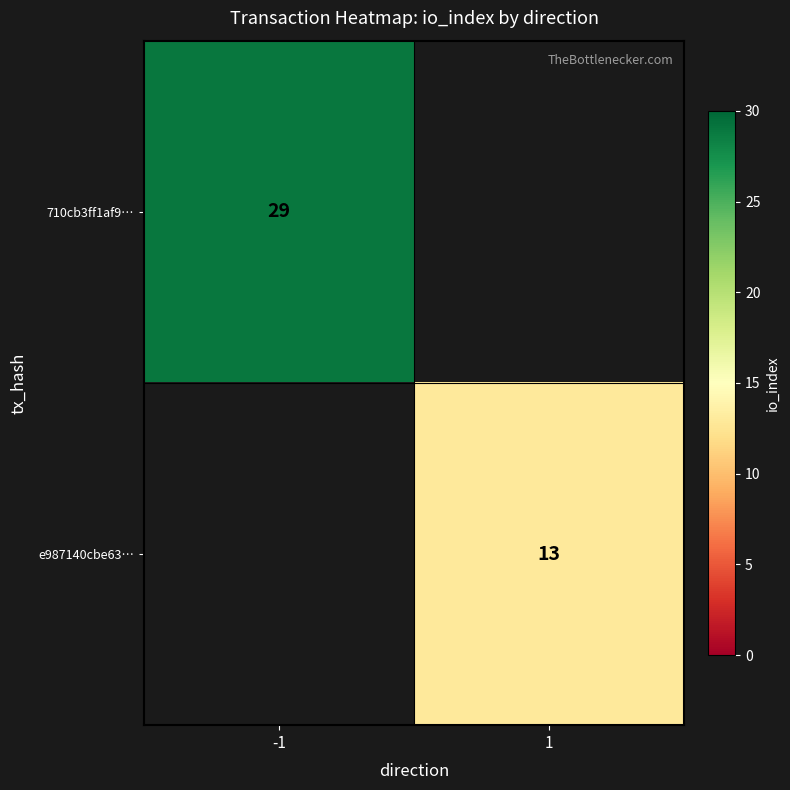

The 710cb3ff1af9… series shows 29 at -1. True or false?

True